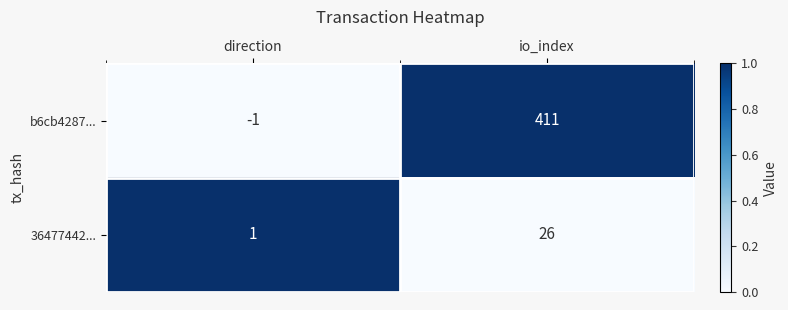

At which category does the chart reach its minimum across all series?

direction